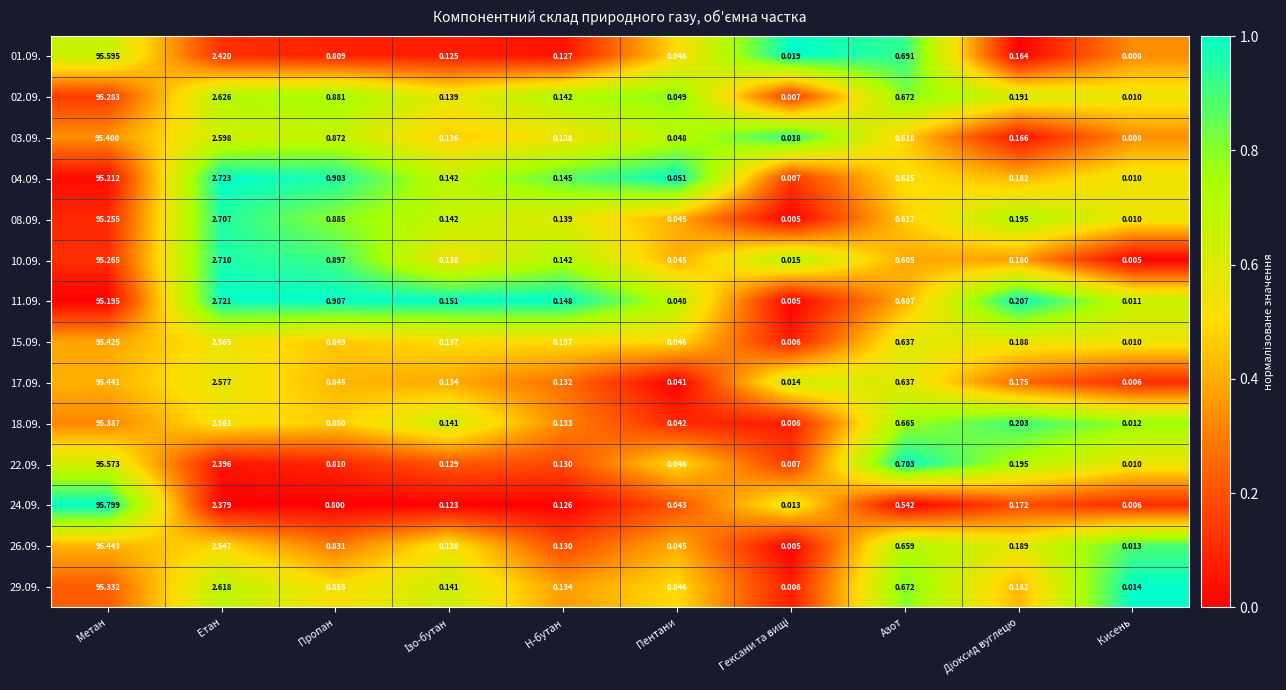

At which label is 24.09. closest to 47?

Етан